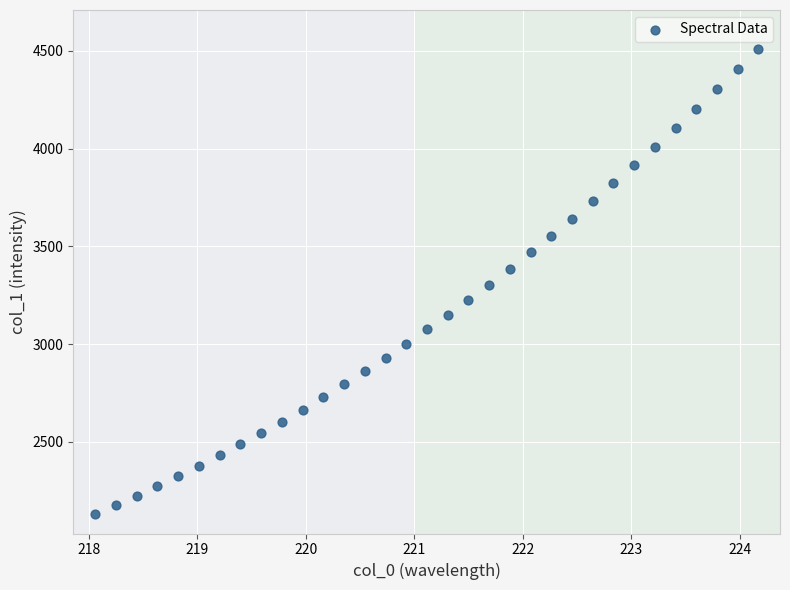

What is the range of Y values (max minus min)?

2376.9